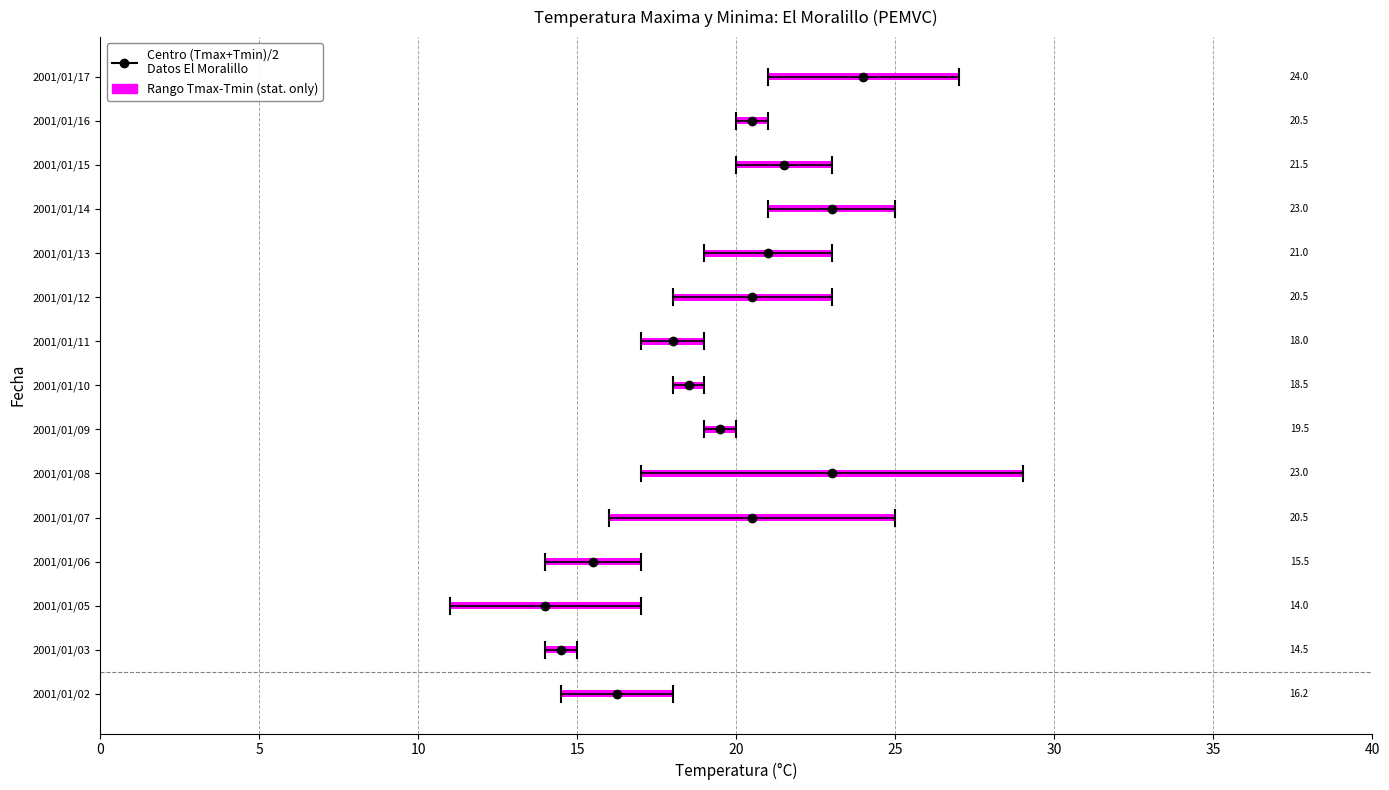

What is the value of the Temperatura Maxima bar at the 11th from the left?

23.0